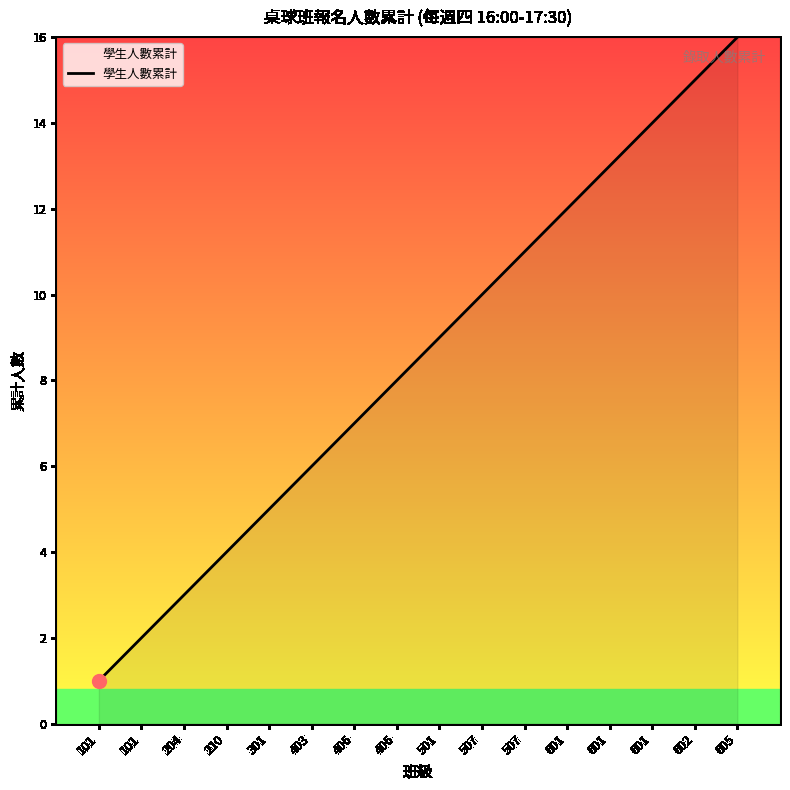

The value at 406 is 7. True or false?

True